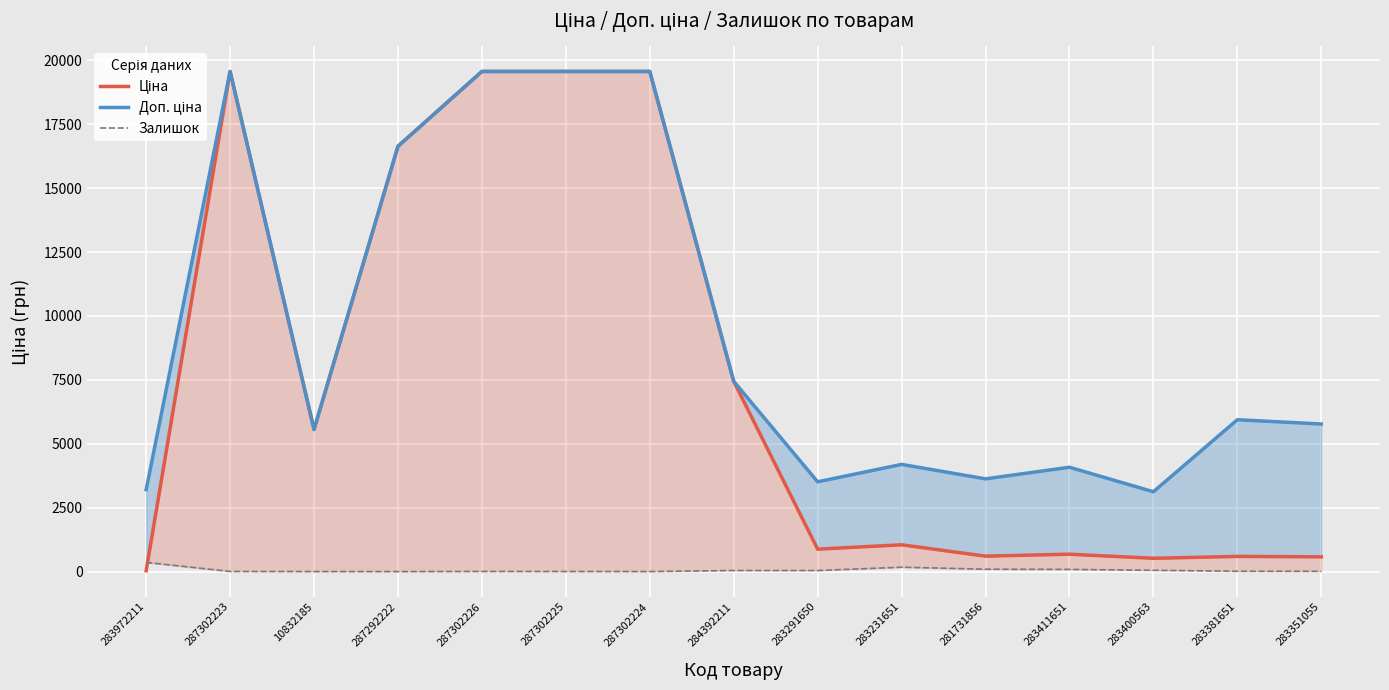

The value of Доп. ціна at 287302223 is 34008.0. True or false?

False